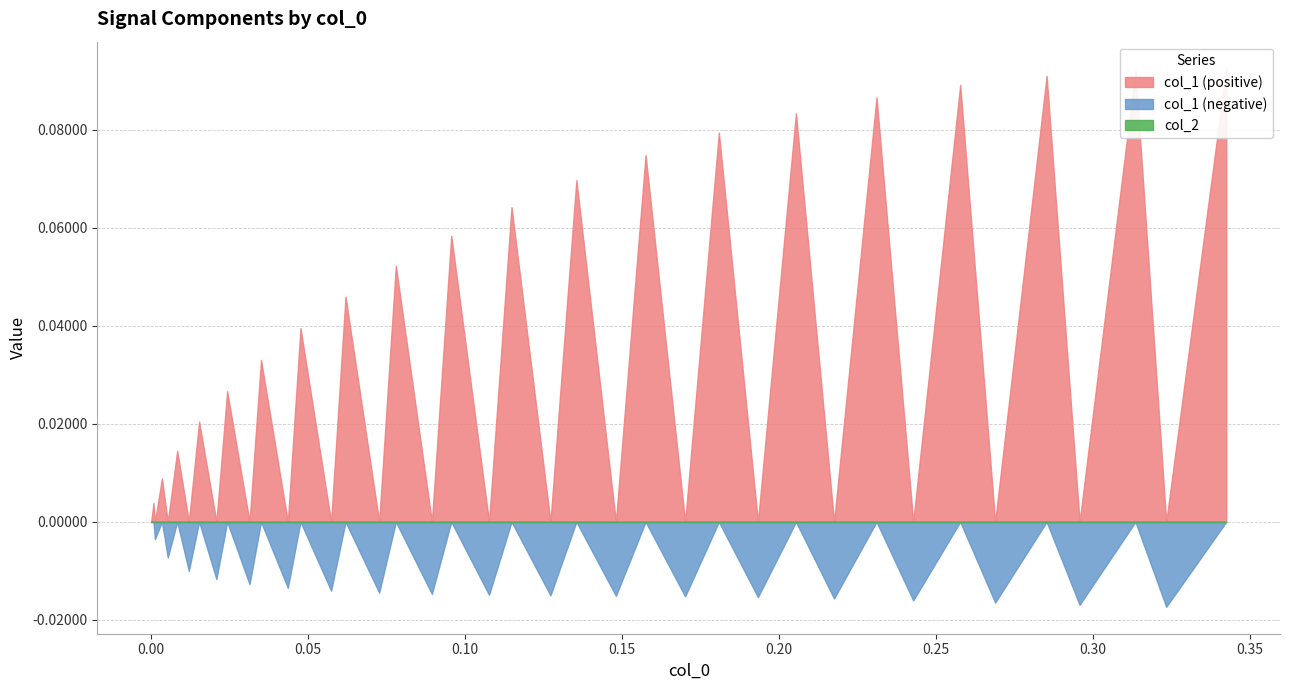

List the series in order of their peak value, lowest first.

col_2, col_1